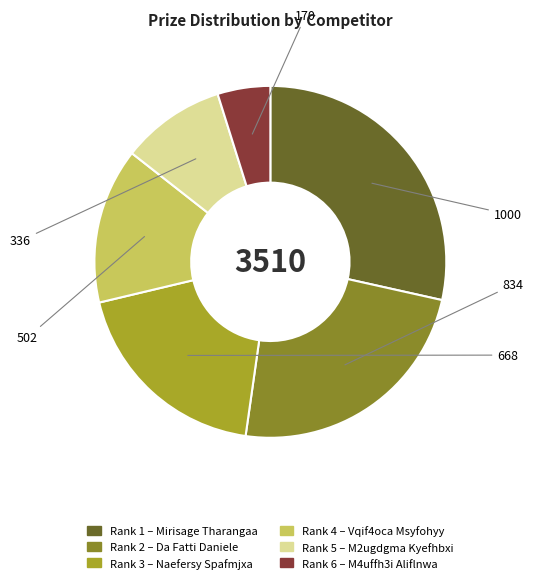

Is there any slice that represents more than half of the pie?

No